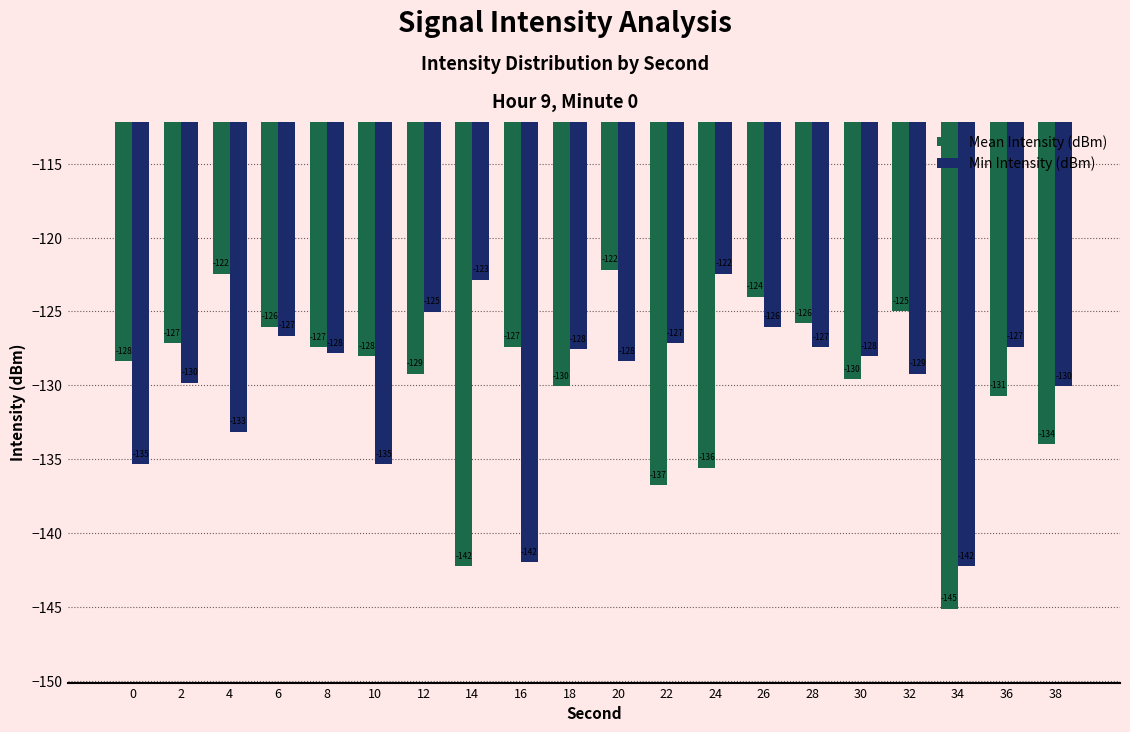

Between 2 and 24, which series saw the biggest shift?

Mean Intensity (dBm)